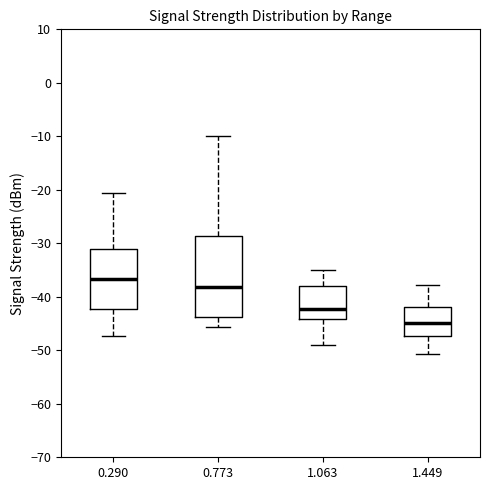

Reading left to right, read every box against the y-axis: the position of its median line, the range the box covers, and the ends of its whiskers. The values are not printed on the chart, so give them approximately, as read against the axis.

0.290: median -37, box -42 to -31, whiskers -47 to -21
0.773: median -38, box -44 to -29, whiskers -46 to -10
1.063: median -42, box -44 to -38, whiskers -49 to -35
1.449: median -45, box -47 to -42, whiskers -51 to -38